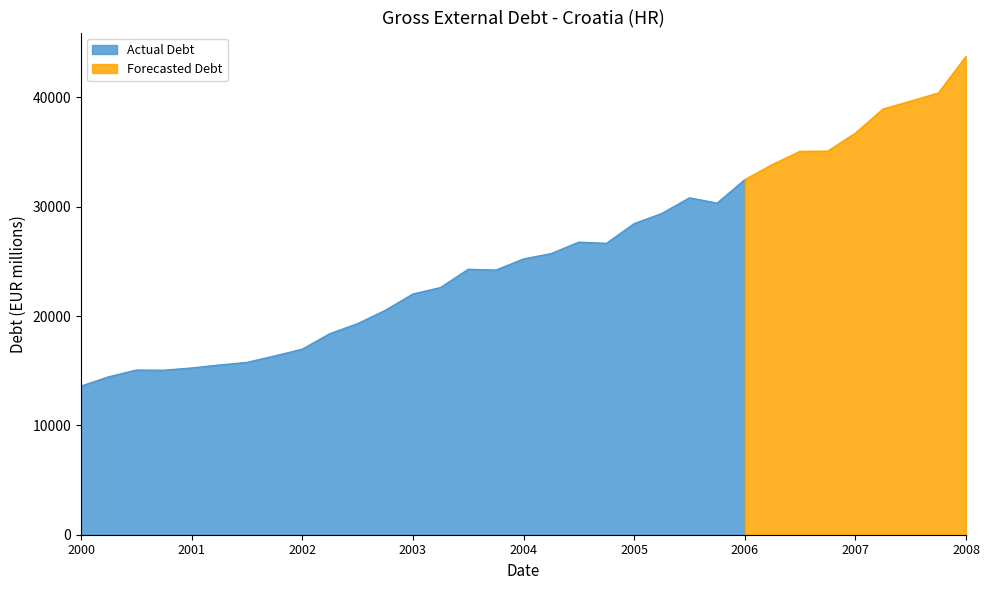

The value at 2008-Q3 is 13846.2. True or false?

False